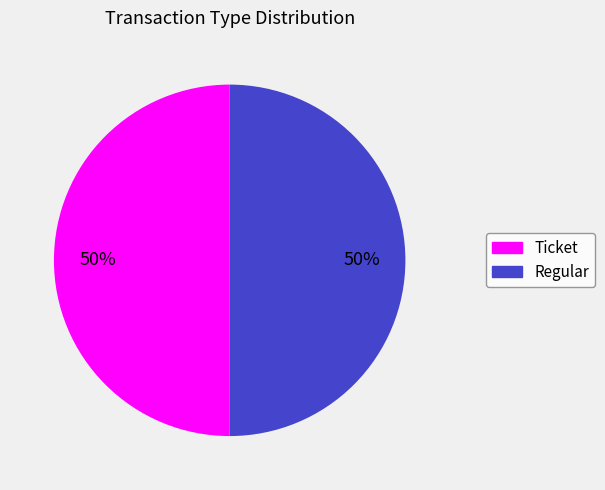

To the nearest percent, what is the average slice percentage?

50%